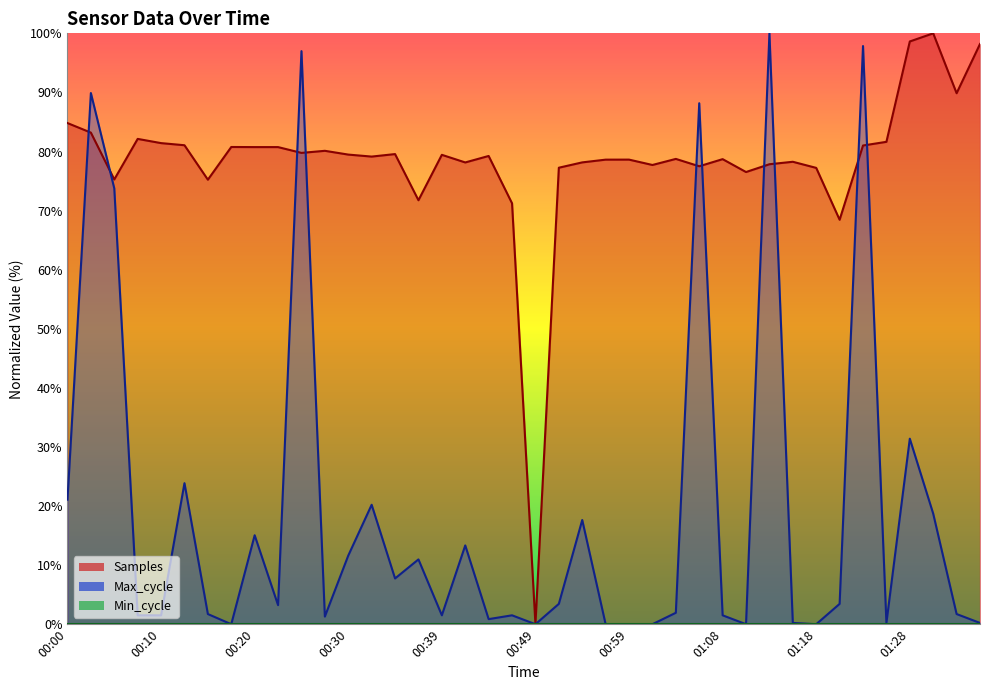

What is the sum of the Max_cycle values at 00:20 and 00:13?

38.9